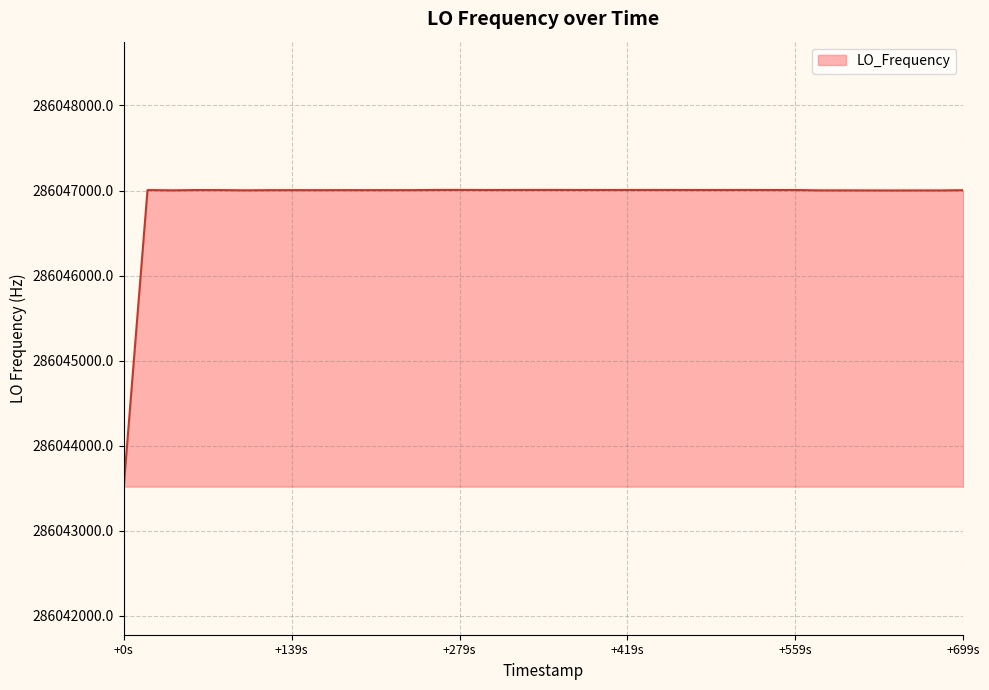

What is the difference between the maximum and minimum values?

3485.6